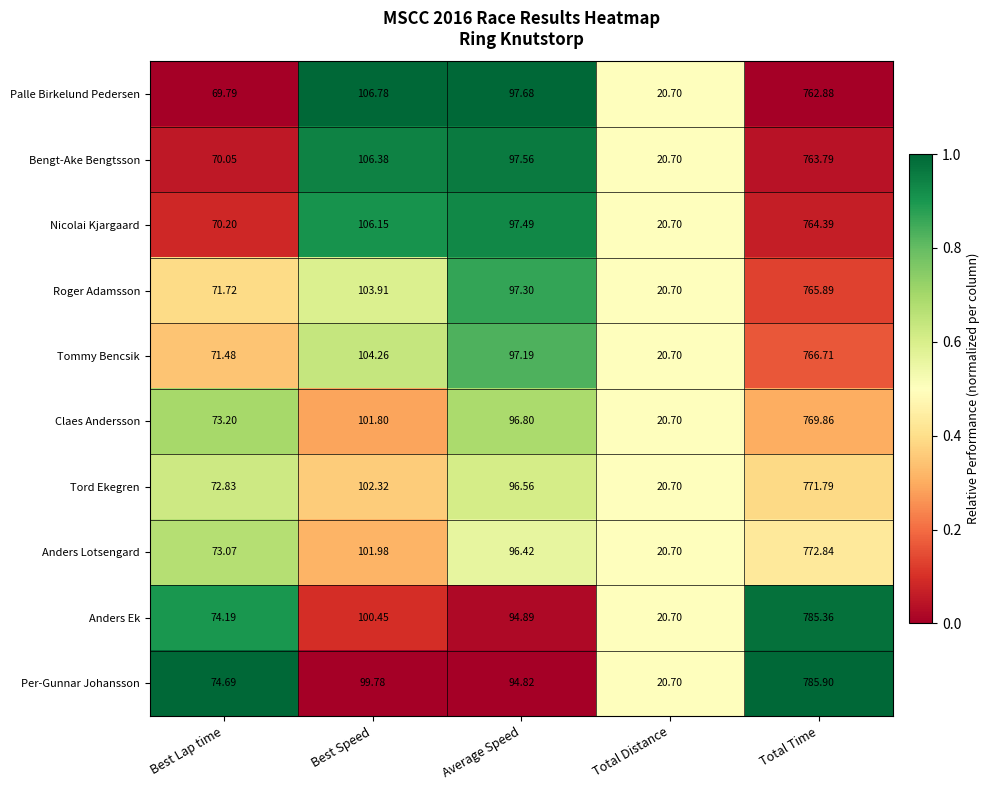

Rank the series at Total Time from highest to lowest value.

Per-Gunnar Johansson, Anders Ek, Anders Lotsengard, Tord Ekegren, Claes Andersson, Tommy Bencsik, Roger Adamsson, Nicolai Kjargaard, Bengt-Ake Bengtsson, Palle Birkelund Pedersen